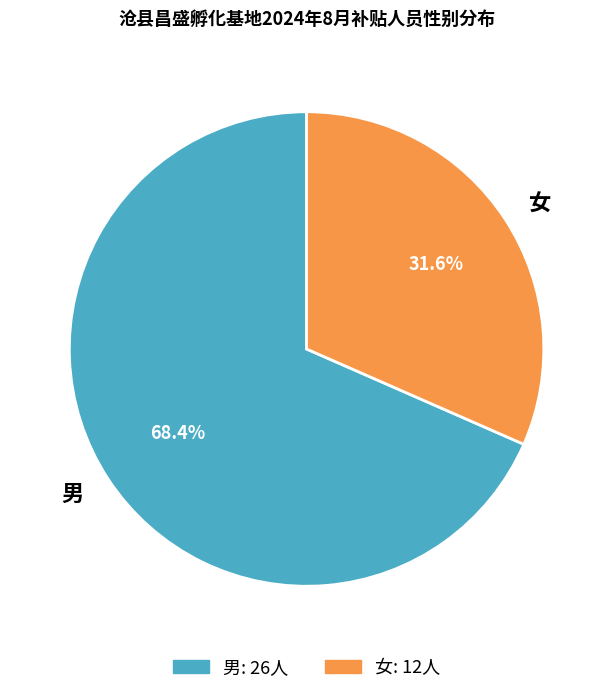

Is there any slice that represents more than half of the pie?

Yes